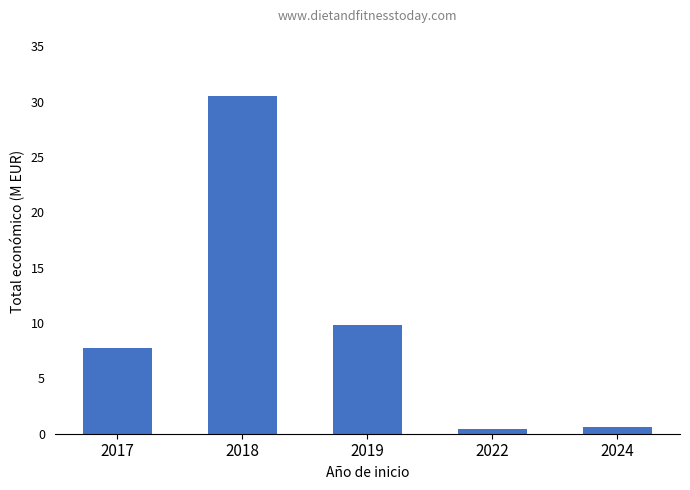

At which category does the chart reach its peak across all series?

2018